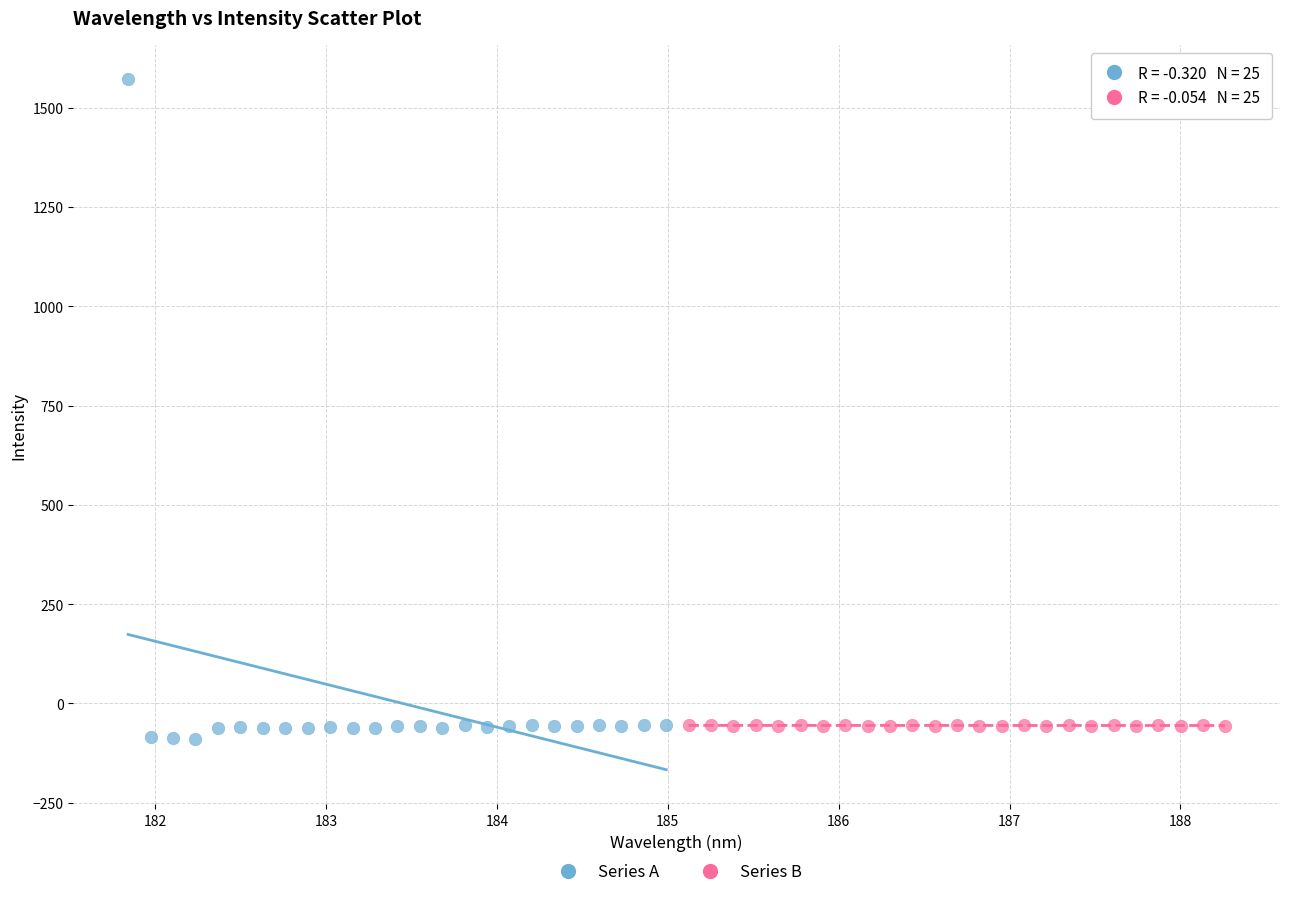

Which series contains the highest Y value?

Series A